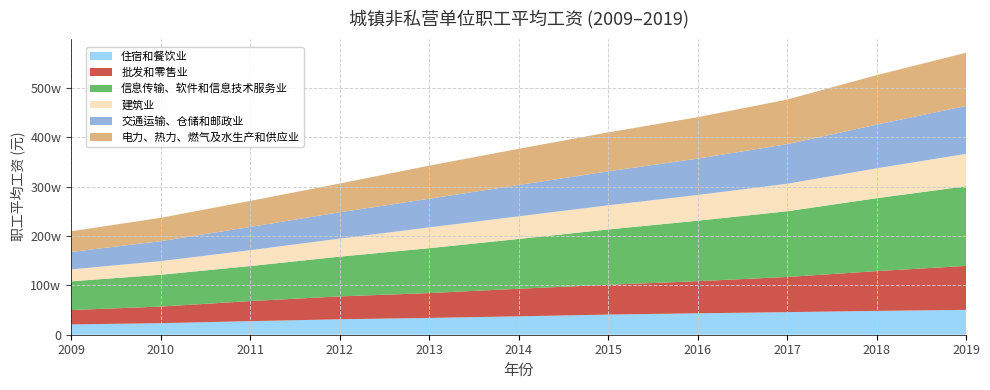

Reading left to right, transcribe all the data shown in this chart.

住宿和餐饮业: 20860	23382	27486	31267	34044	37264	40806	43382	45751	48260	50346
批发和零售业: 29139	33635	40654	46340	50308	55838	60328	65061	71201	80551	89047
信息传输、软件和信息技术服务业: 58154	64436	70918	80510	90915	100845	112042	122478	133150	147678	161352
建筑业: 24161	27529	32103	36483	42072	45804	48886	52082	55568	60501	65580
交通运输、仓储和邮政业: 35315	40466	47078	53391	57993	63416	68822	73650	80225	88508	97050
电力、热力、燃气及水生产和供应业: 41869	47309	52723	58202	67085	73339	78886	83863	90348	100162	107733